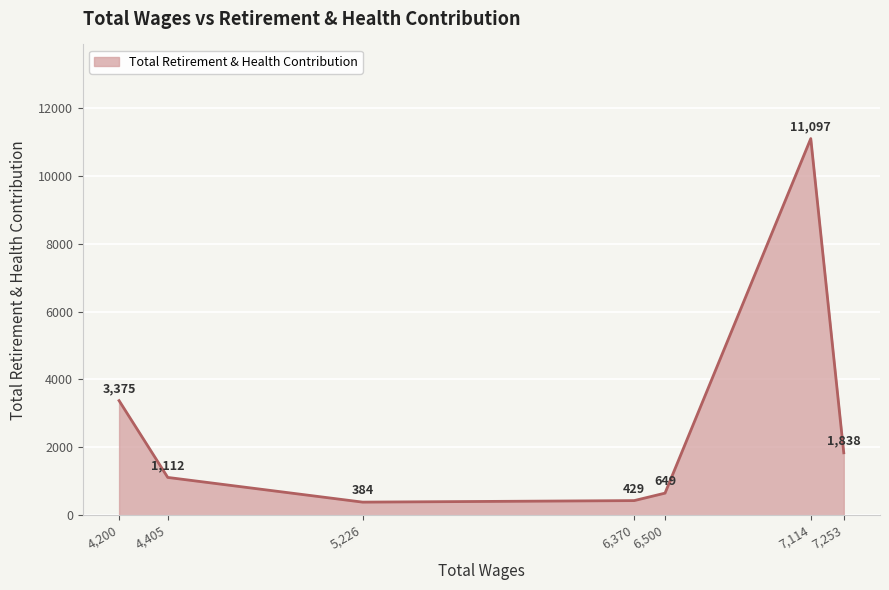

At which category does the data reach its first local peak?

7,114